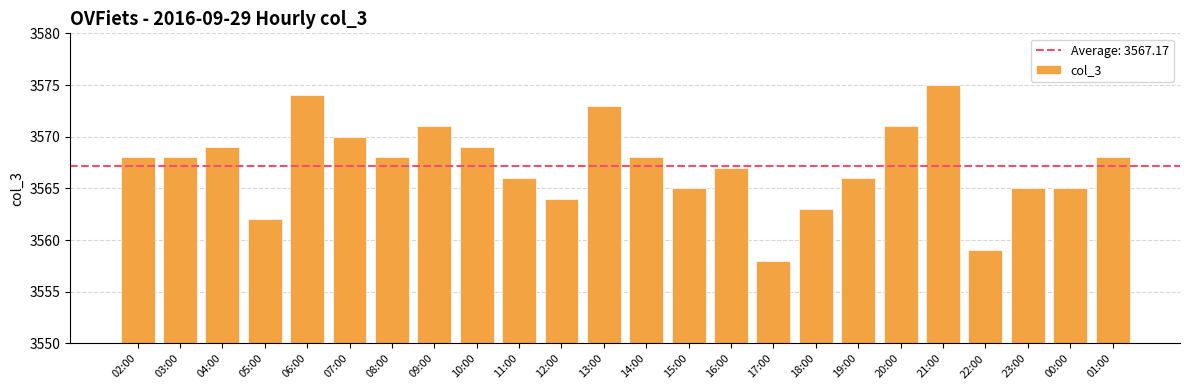

True or false: the data shows 1198 at 02:00.

False